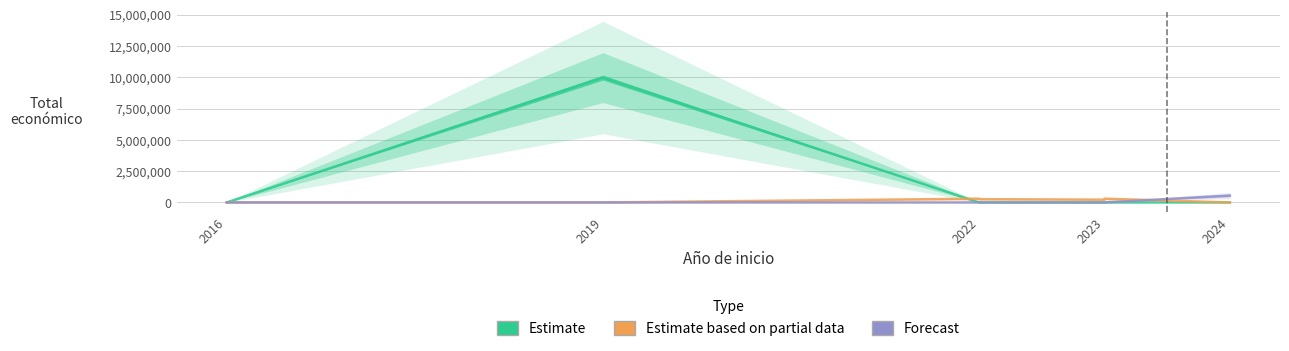

At which category does the chart reach its minimum across all series?

2022